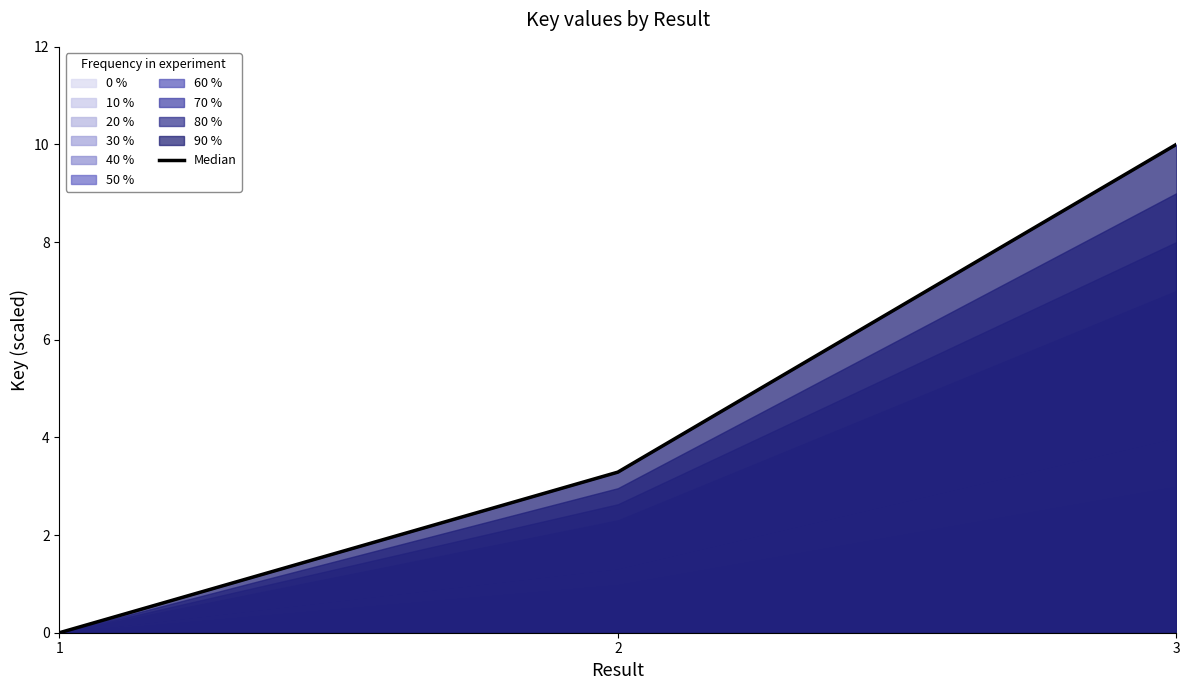

How many data points does each series have?

3